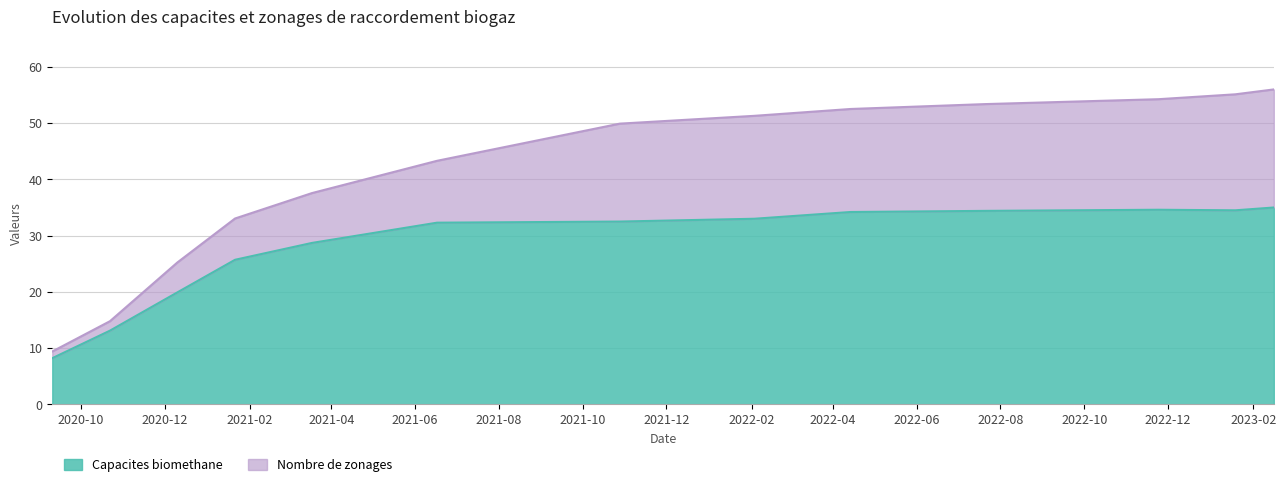

List the labels in order of Nombre de zonages value, smallest first.

2020-09-10, 2020-10-22, 2020-12-10, 2021-01-21, 2021-03-18, 2021-06-17, 2021-10-28, 2022-02-03, 2022-04-14, 2022-07-21, 2022-11-24, 2023-01-19, 2023-02-16